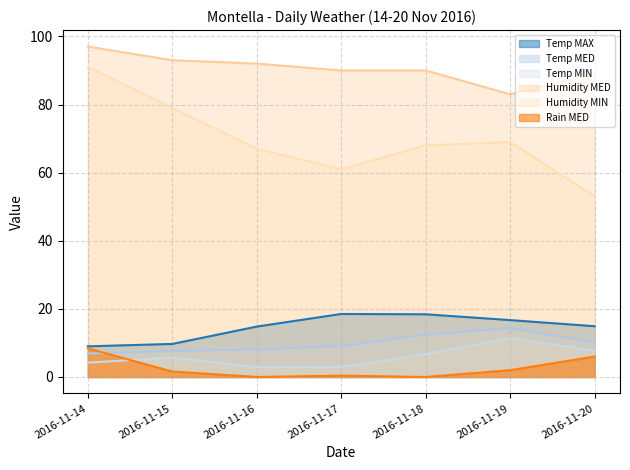

Is it true that Temp MIN equals 20.4 at 2016-11-19?

False